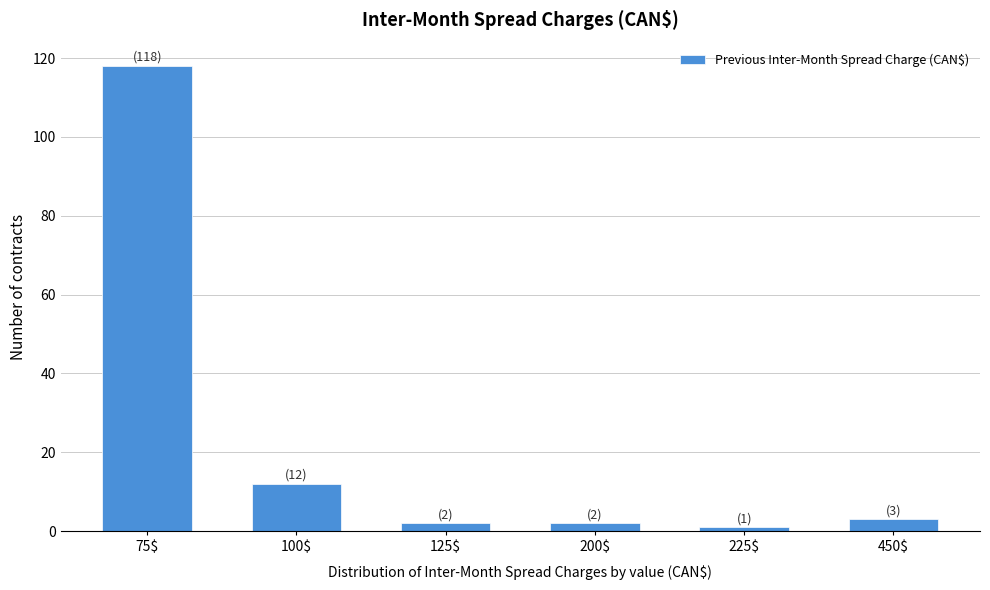

Reading left to right, transcribe all the data shown in this chart.

118	12	2	2	1	3